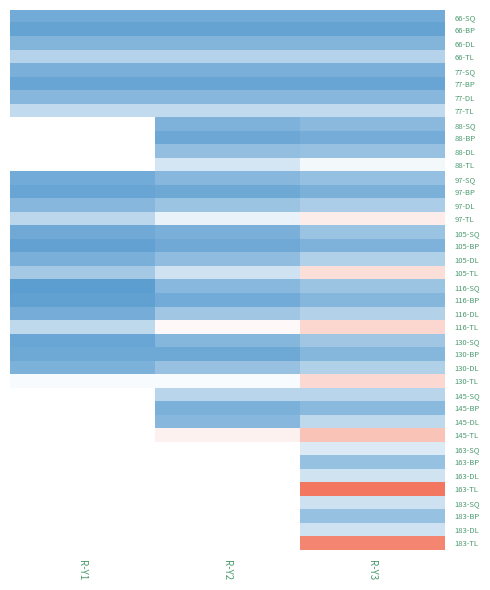

Between R-Y2 and R-Y3, which series saw the biggest shift?

105-TL